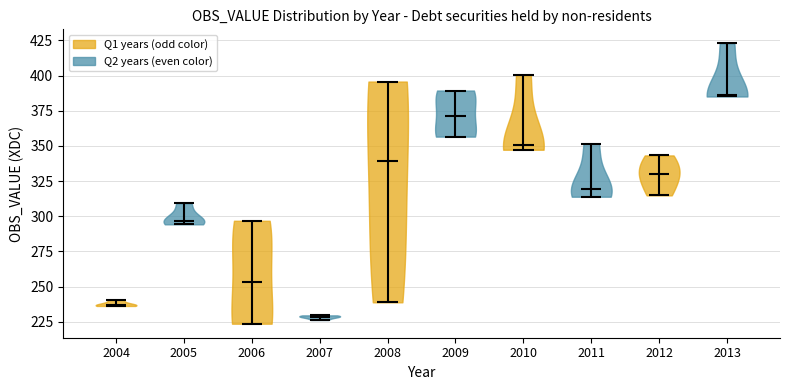

Reading left to right, read every violin against the y-axis: where its median line is, and the lowest and highest points it reaches. The values are not printed on the chart, so give them approximately, as read against the axis.

2004: median line 235, lowest point 235, highest point 240
2005: median line 295, lowest point 295, highest point 310
2006: median line 255, lowest point 225, highest point 295
2007: median line 230, lowest point 225, highest point 230
2008: median line 340, lowest point 240, highest point 395
2009: median line 370, lowest point 355, highest point 390
2010: median line 350, lowest point 345, highest point 400
2011: median line 320, lowest point 315, highest point 350
2012: median line 330, lowest point 315, highest point 345
2013: median line 385, lowest point 385, highest point 425